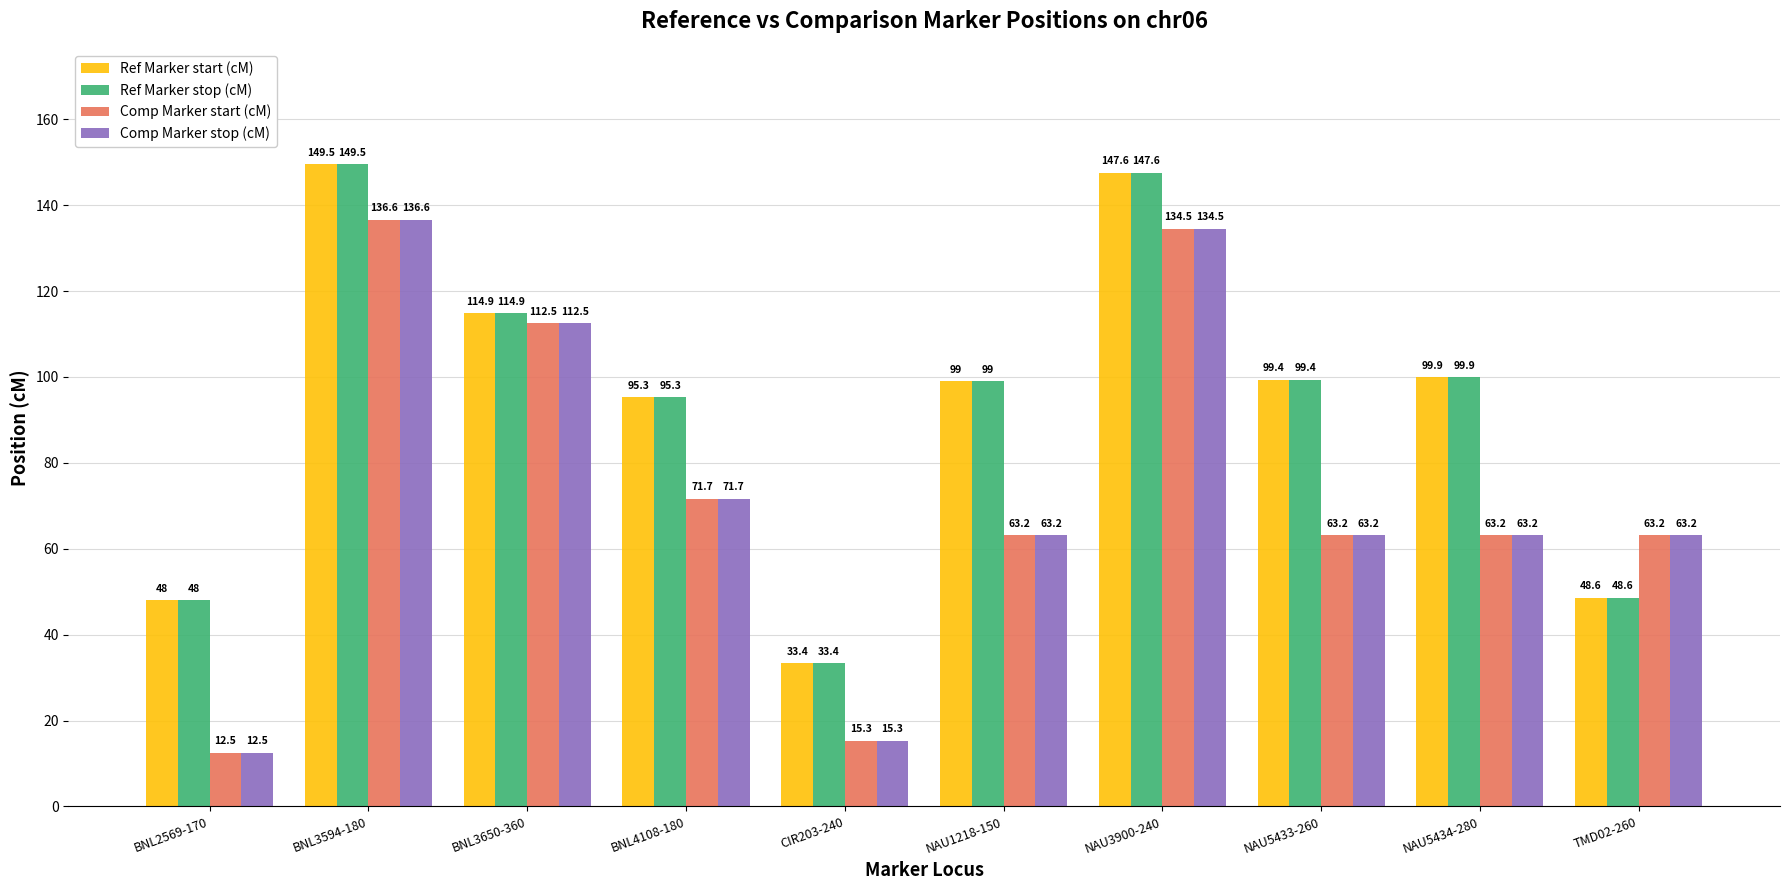

Rank the categories by Ref Marker stop (cM) value from lowest to highest.

CIR203-240, BNL2569-170, TMD02-260, BNL4108-180, NAU1218-150, NAU5433-260, NAU5434-280, BNL3650-360, NAU3900-240, BNL3594-180